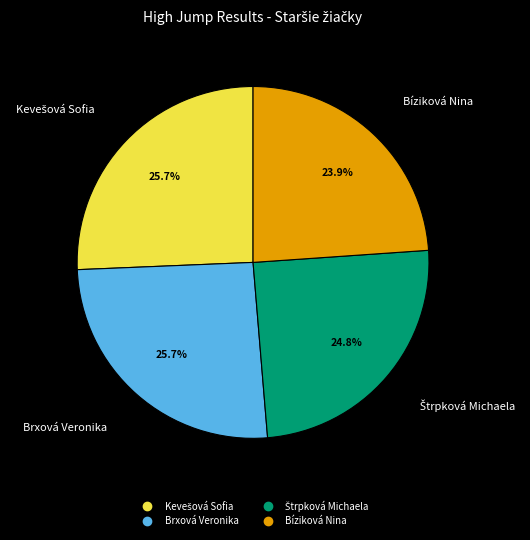

Which slice is the smallest?

Bíziková Nina